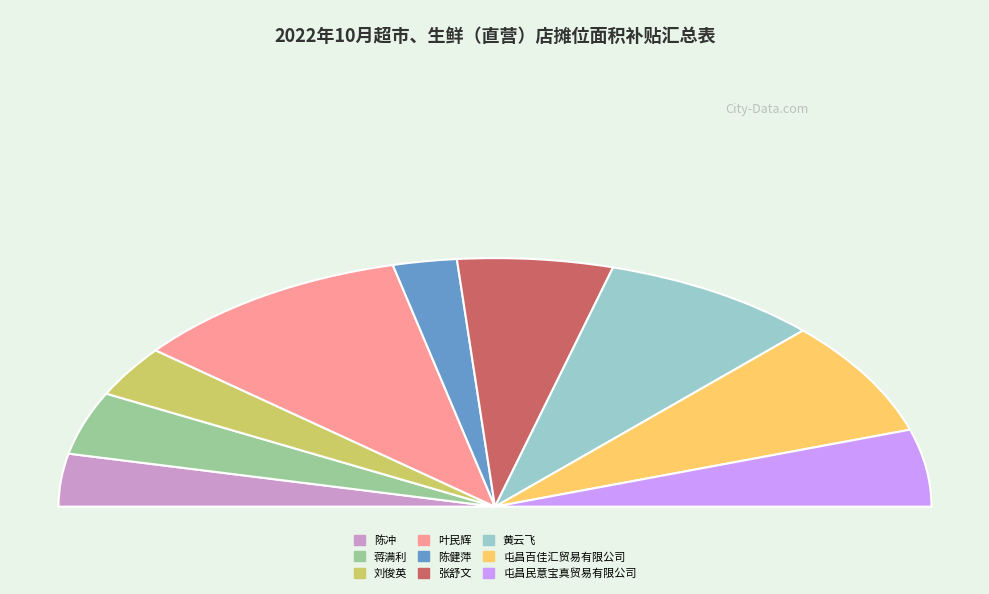

What percentage do 屯昌民意宝真贸易有限公司 and 张舒文 together represent?

21.5%